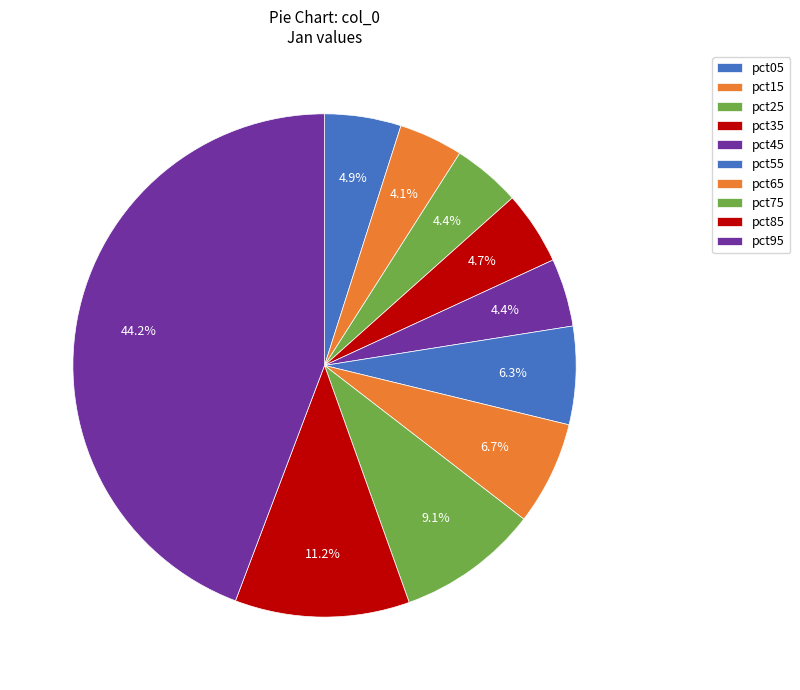

To the nearest percent, what percentage of the pie is pct45?

4%